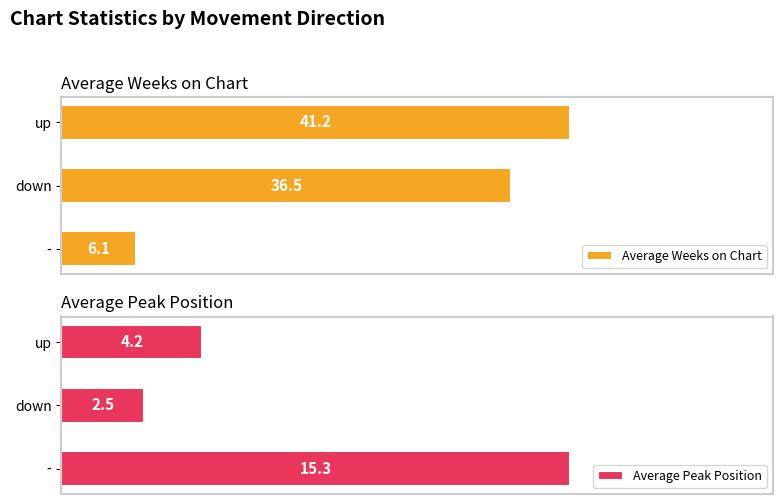

Which series has the widest spread of values?

Average Weeks on Chart